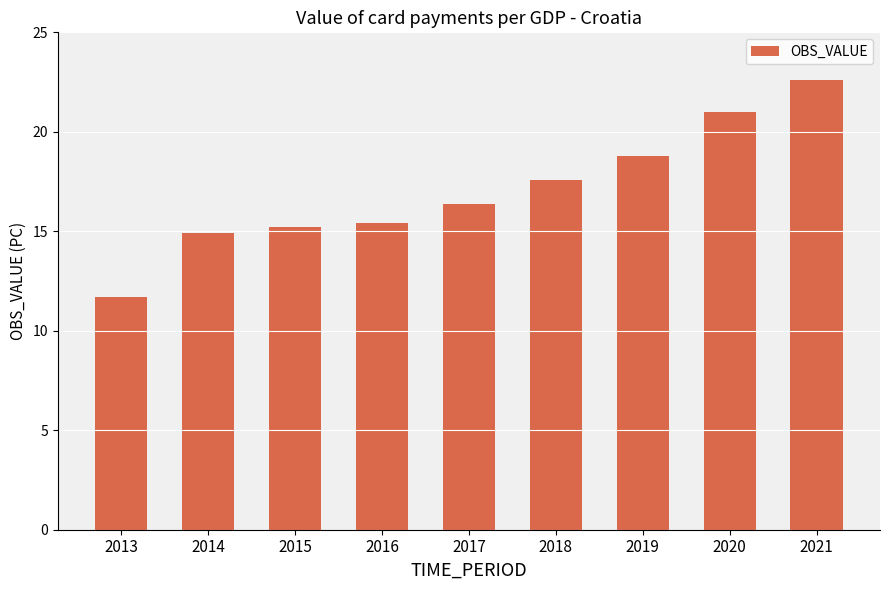

Reading left to right, extract all data points from this chart.

11.7	14.9	15.2	15.4	16.4	17.6	18.8	21.0	22.6